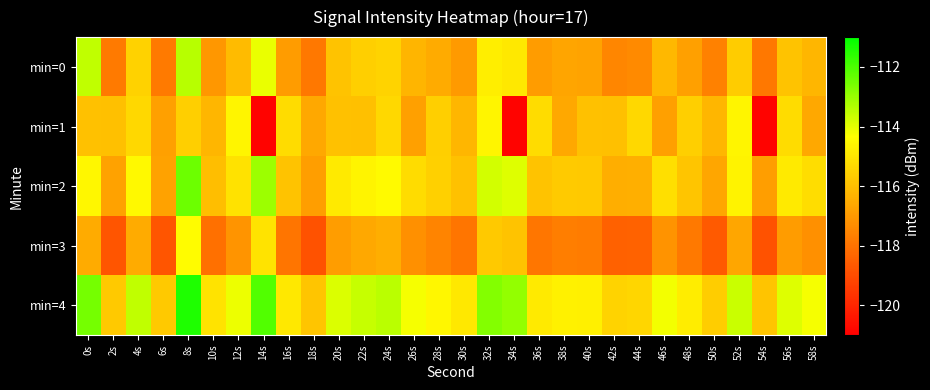

Which has a higher value, 28s or 48s?

28s